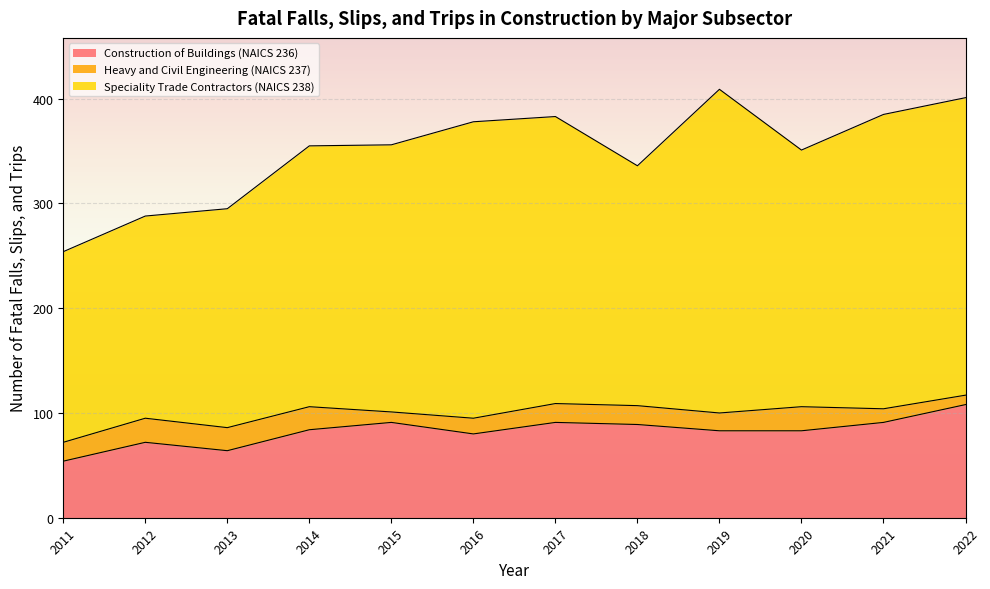

Which category has the highest value in the Construction of Buildings (NAICS 236) series?

2022